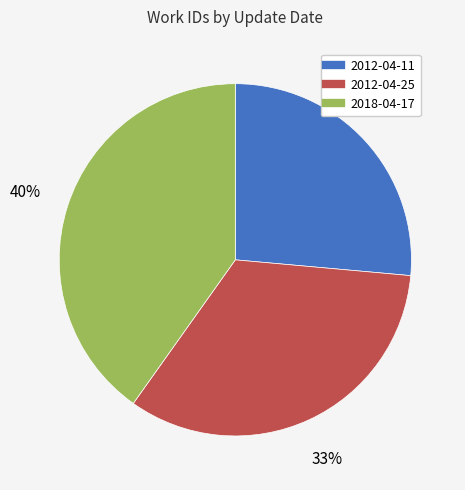

Approximately how many times larger is the value at 2012-04-25 compared to 2018-04-17?

0.8